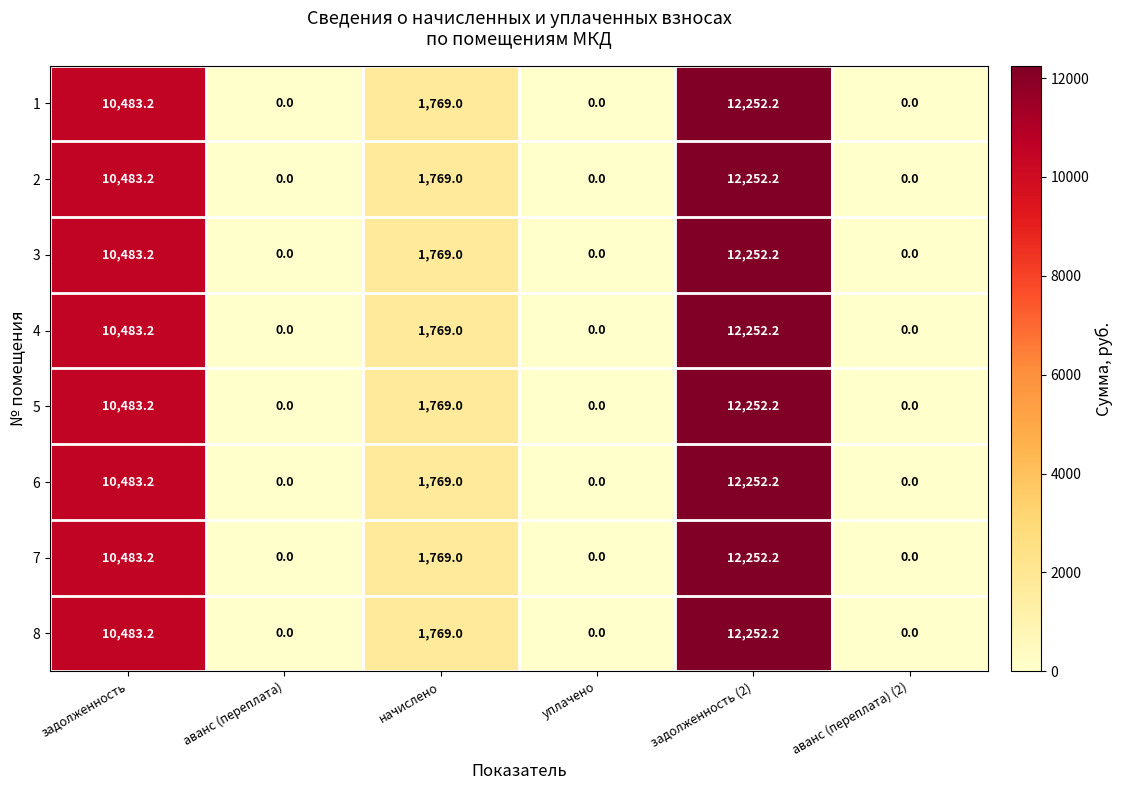

What is the greatest value displayed?

12252.2